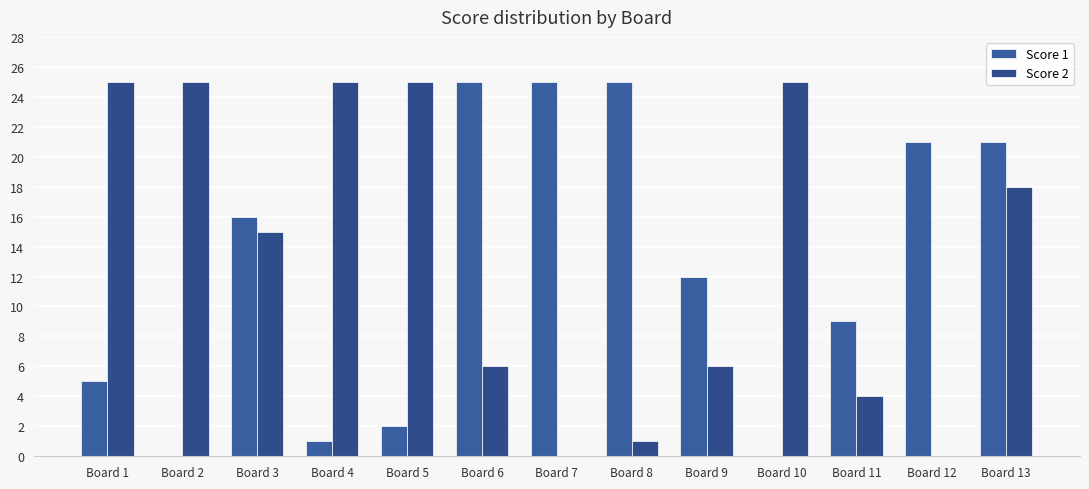

Reading left to right, what are all the values shown in this chart?

Score 1: Board 1=5	Board 2=0	Board 3=16	Board 4=1	Board 5=2	Board 6=25	Board 7=25	Board 8=25	Board 9=12	Board 10=0	Board 11=9	Board 12=21	Board 13=21
Score 2: Board 1=25	Board 2=25	Board 3=15	Board 4=25	Board 5=25	Board 6=6	Board 7=0	Board 8=1	Board 9=6	Board 10=25	Board 11=4	Board 12=0	Board 13=18